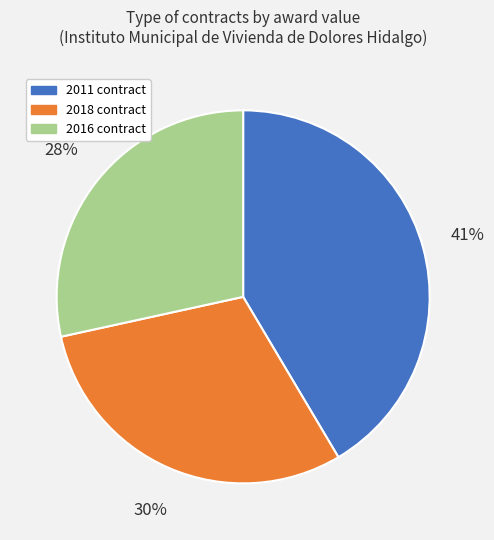

Between 2011 contract and 2018 contract, which is larger?

2011 contract